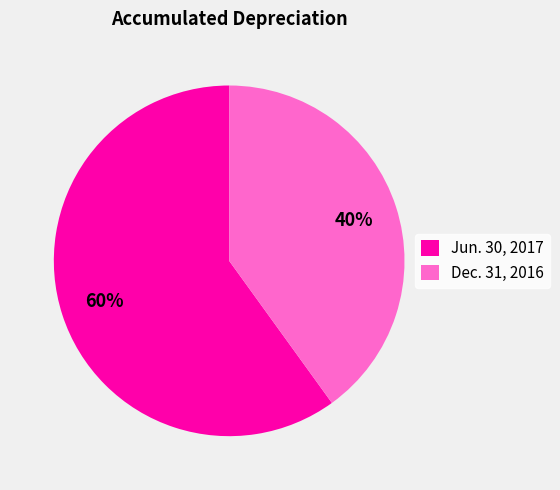

How many slices are in this pie chart?

2